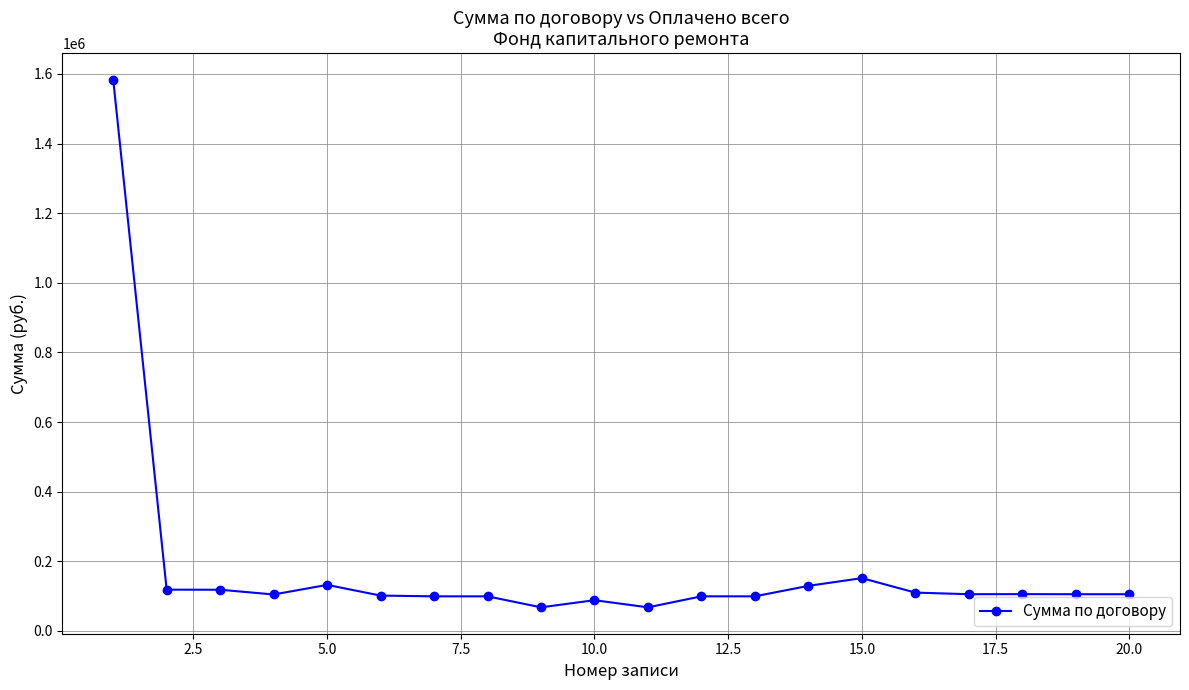

What is the sum of all values?

3589928.4